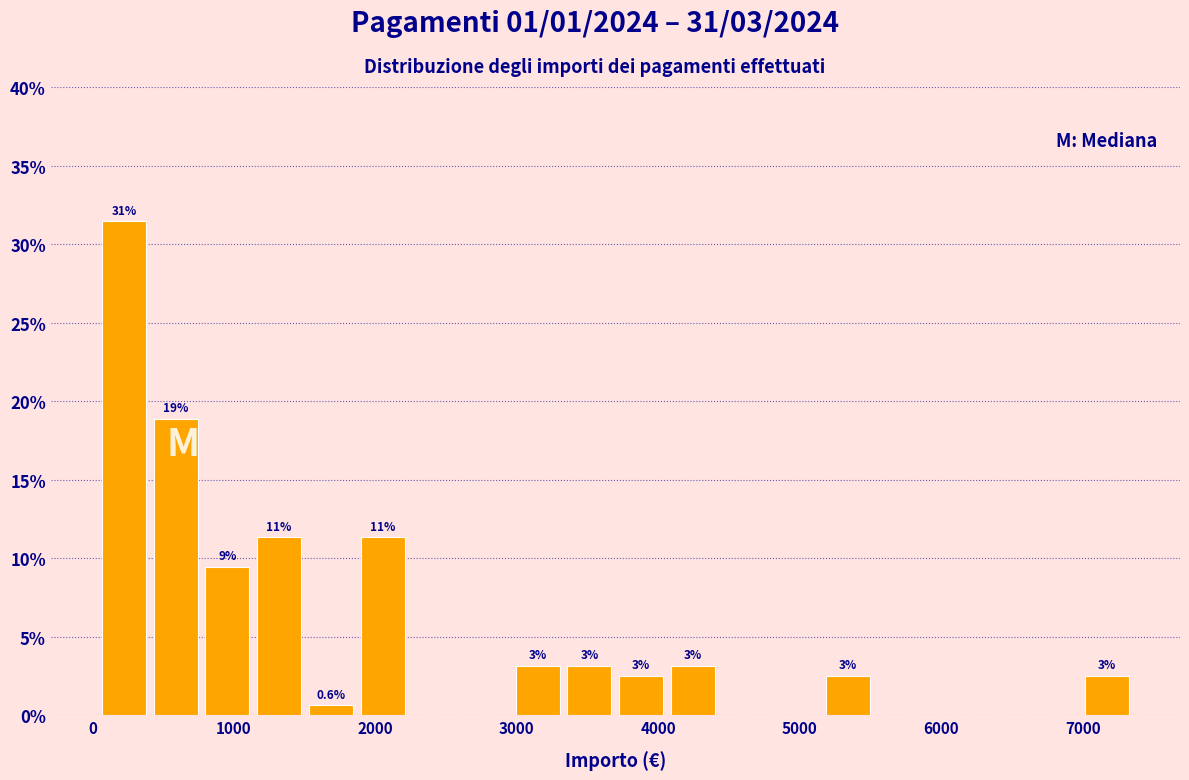

Read against the x-axis, roughly where is the centre of the tallest bar?

200